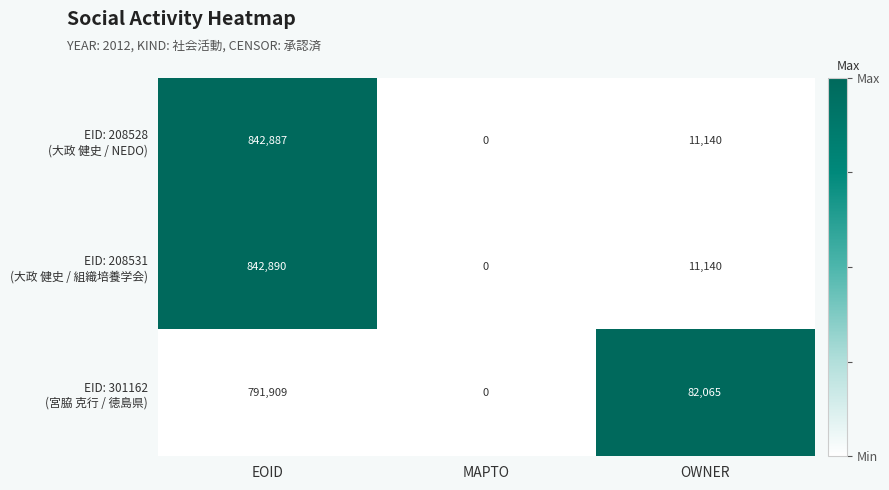

What is the maximum value shown in the chart?

842890